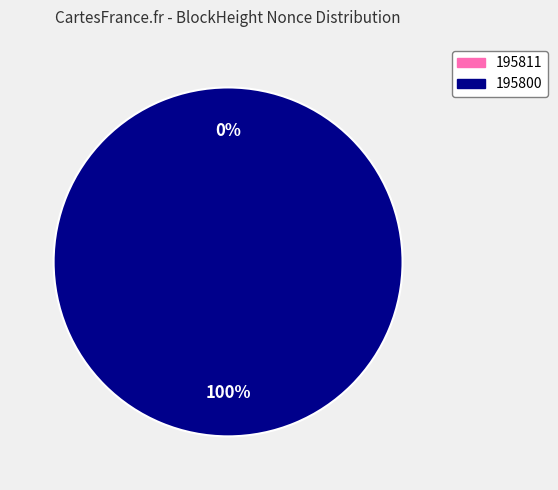

Rank the categories by value from lowest to highest.

195811, 195800